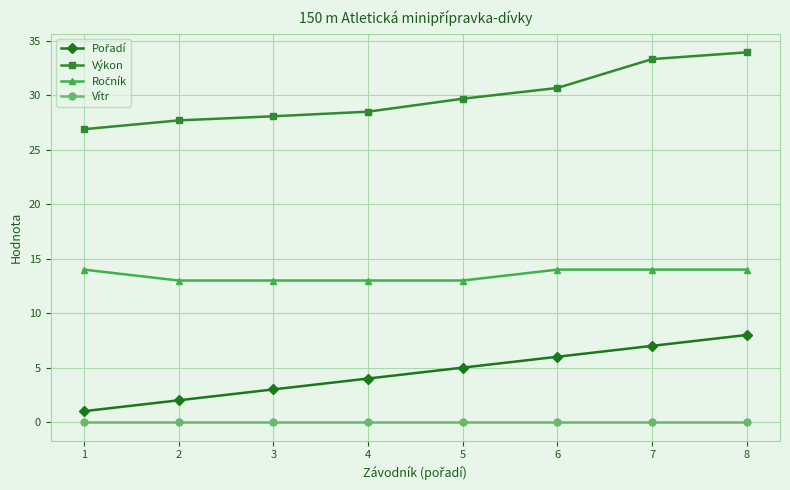

What is the maximum value shown in the chart?

34.0